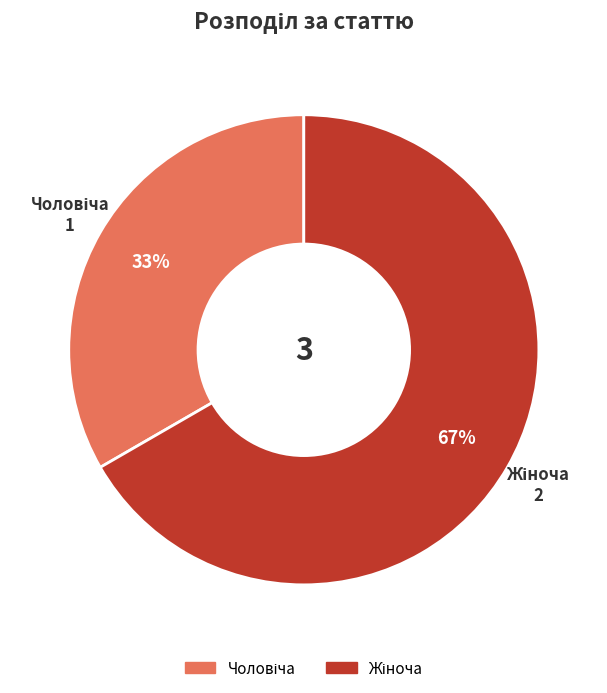

Is there any slice that represents more than half of the pie?

Yes